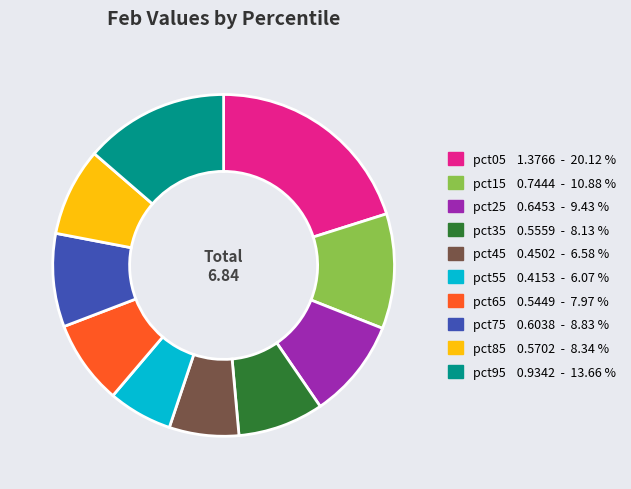

Combined, do pct45 and pct75 account for over 50%?

No